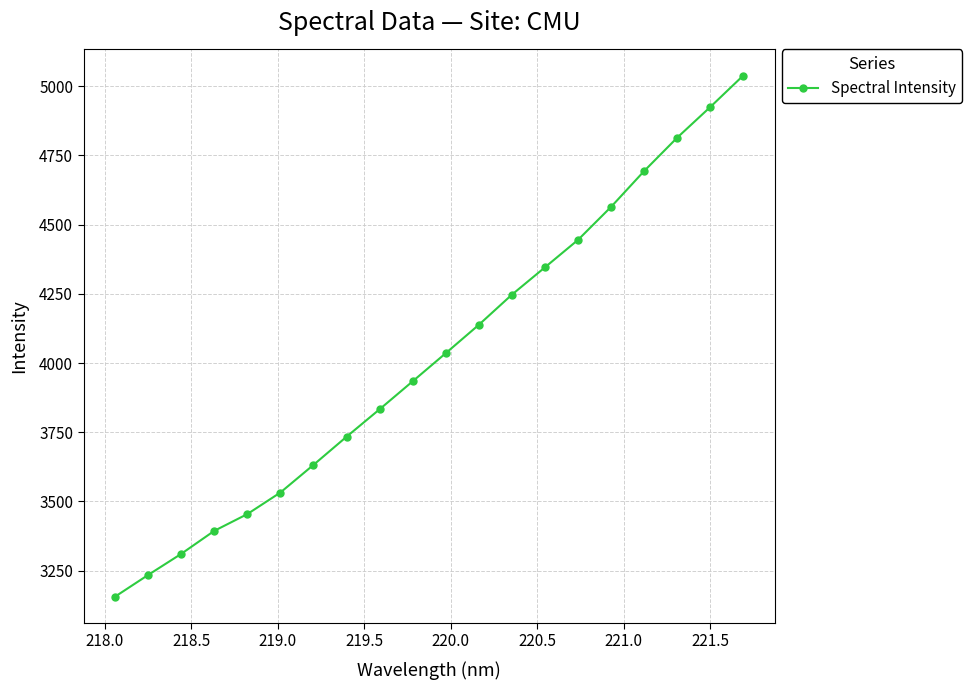

True or false: the data has more than 0 interior local peaks.

False